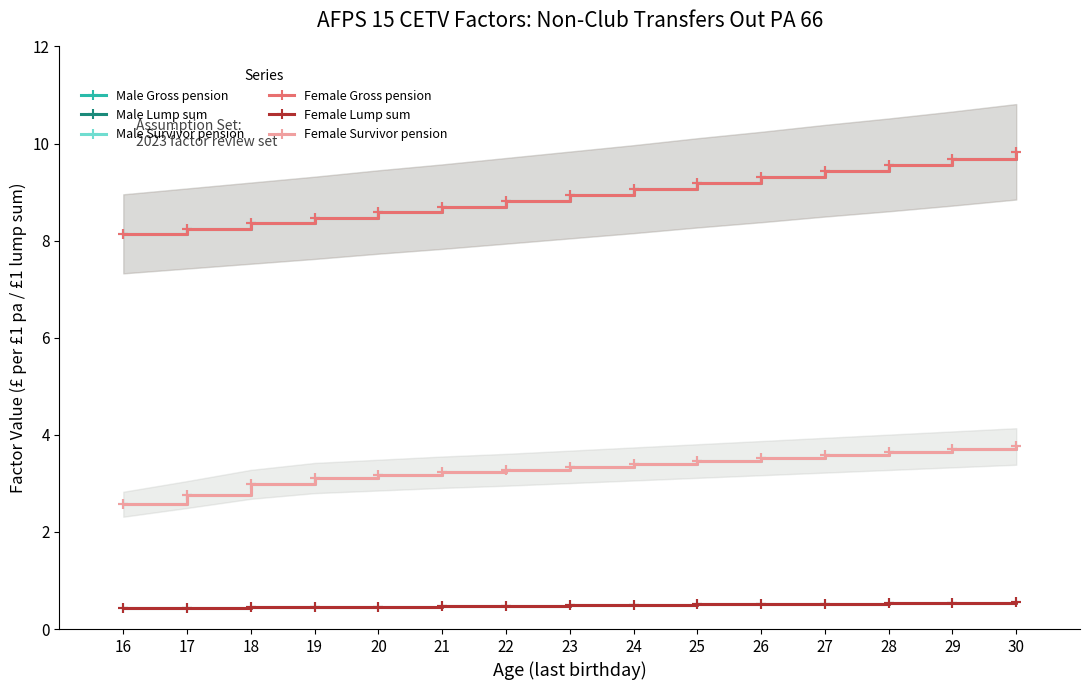

True or false: Female Lump sum has more than 2 points higher than both neighbors.

False